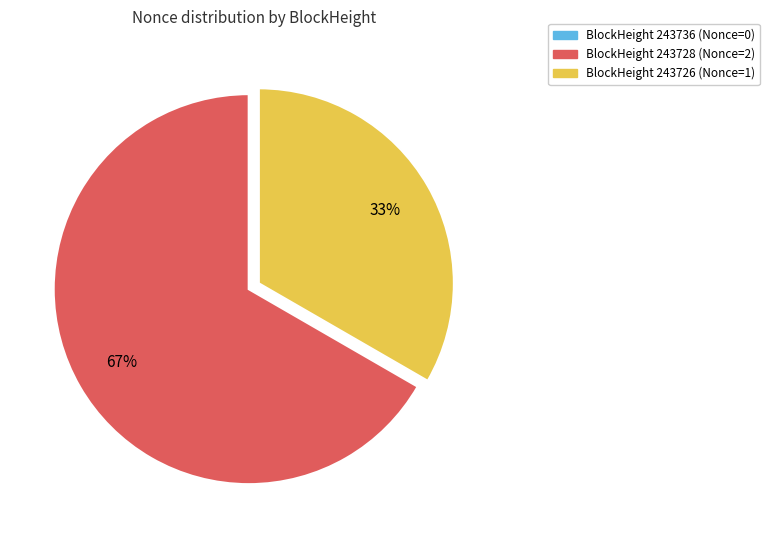

Is there any slice that represents more than half of the pie?

Yes